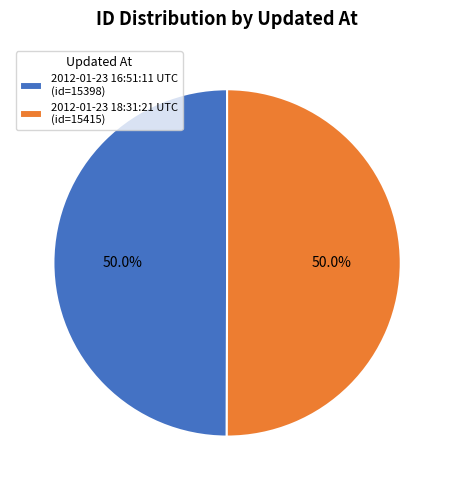

True or false: 2012-01-23 16:51:11 UTC accounts for 40% of the total.

False